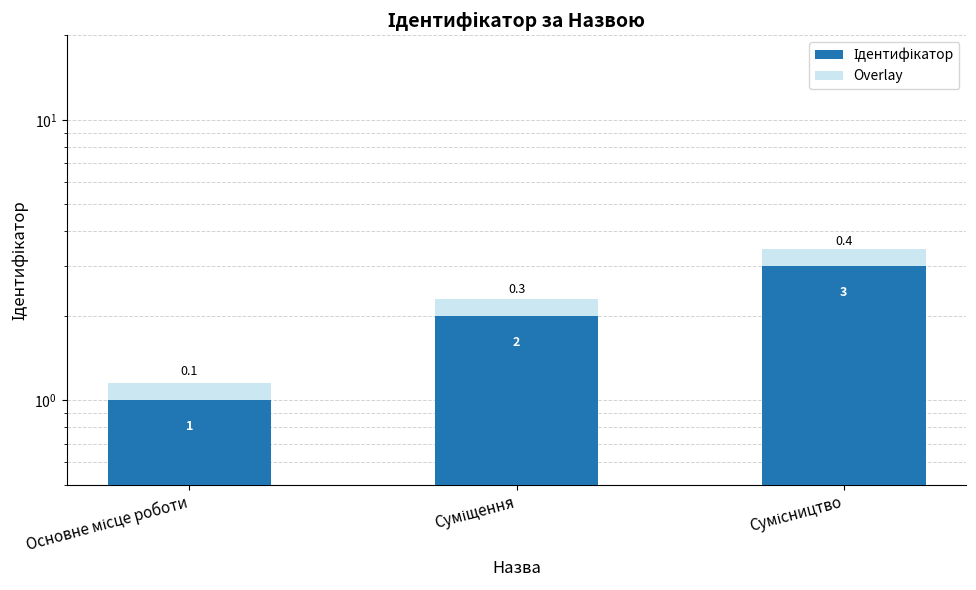

How many distinct data groups are displayed?

2